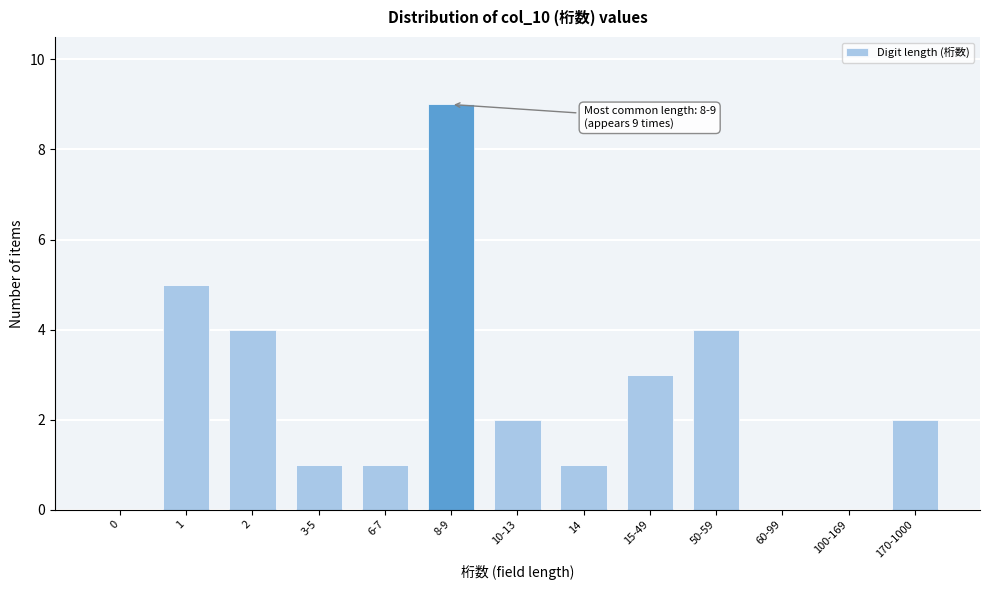

Reading right to left, what are all the values shown in this chart?

170-1000=2	100-169=0	60-99=0	50-59=4	15-49=3	14=1	10-13=2	8-9=9	6-7=1	3-5=1	2=4	1=5	0=0